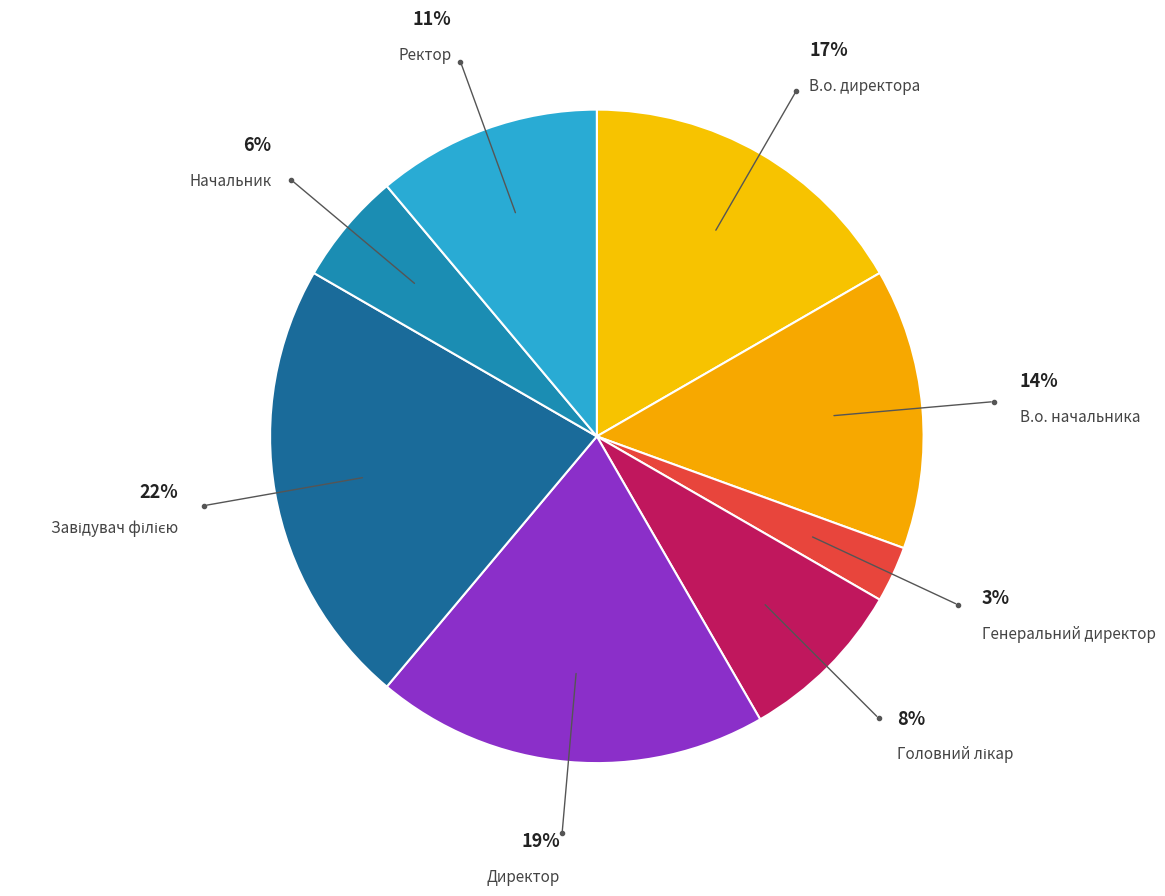

Is it true that Директор is 19% of the pie?

True